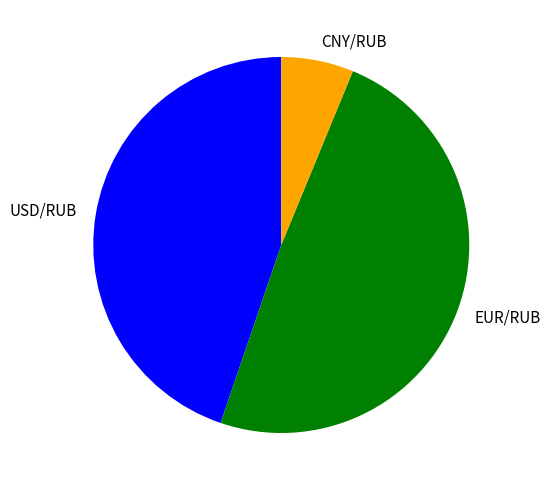

Approximately how many times larger is the value at EUR/RUB compared to CNY/RUB?

7.9